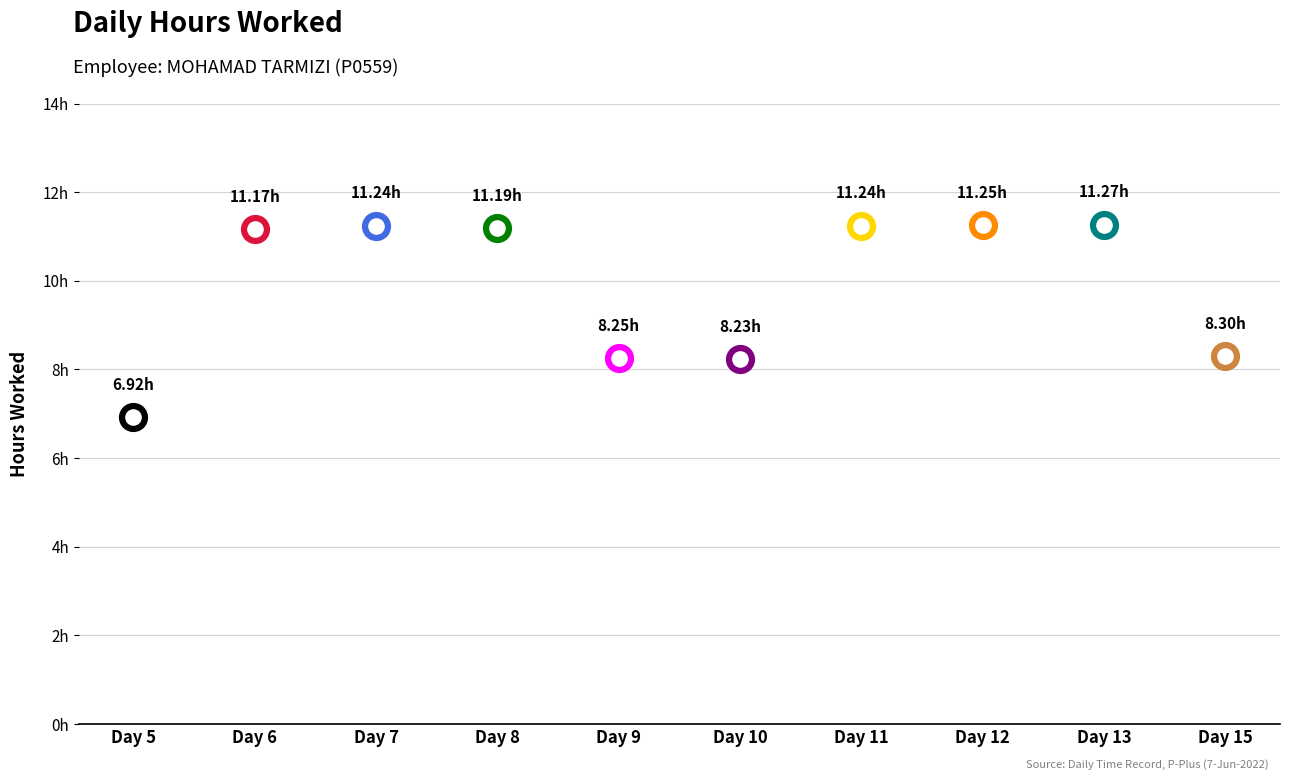

Which has a higher value, Day 6 or Day 5?

Day 6